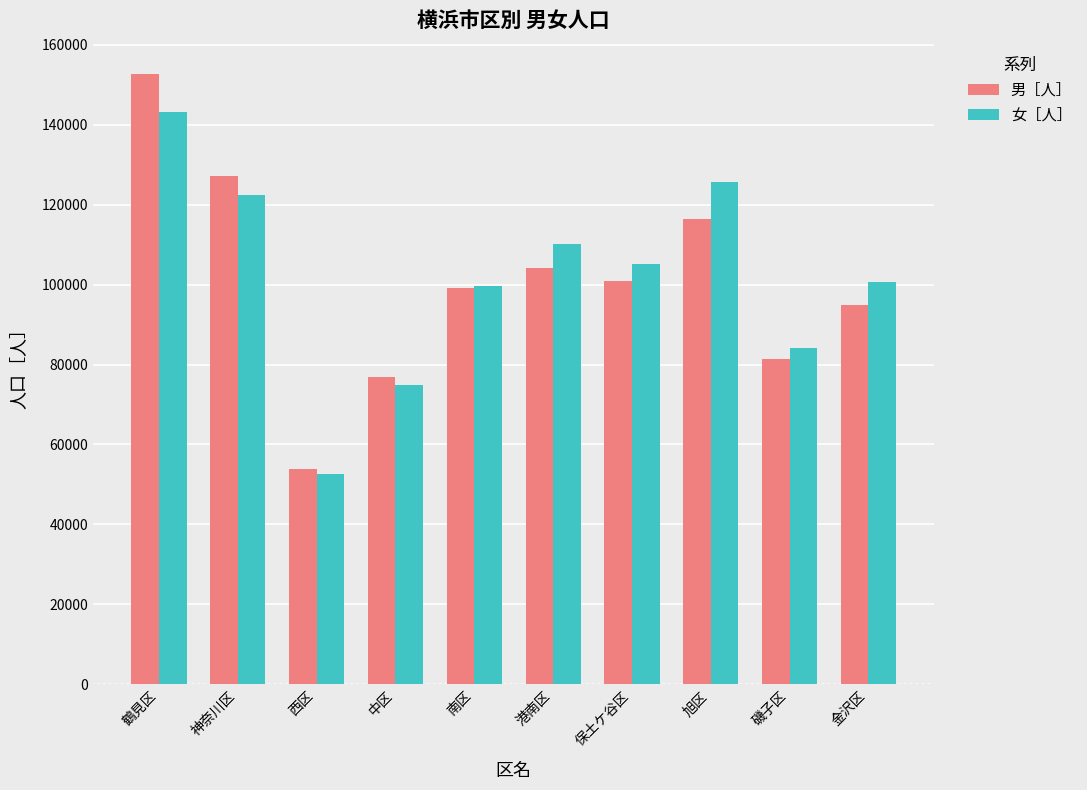

Is it true that 女［人］ equals 143254 at 鶴見区?

True